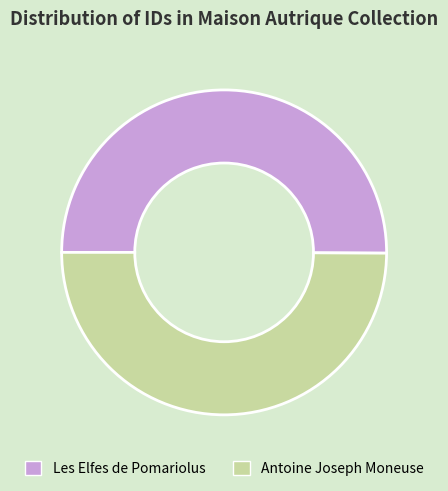

Do Antoine Joseph Moneuse and Les Elfes de Pomariolus together represent more than half of the pie?

Yes